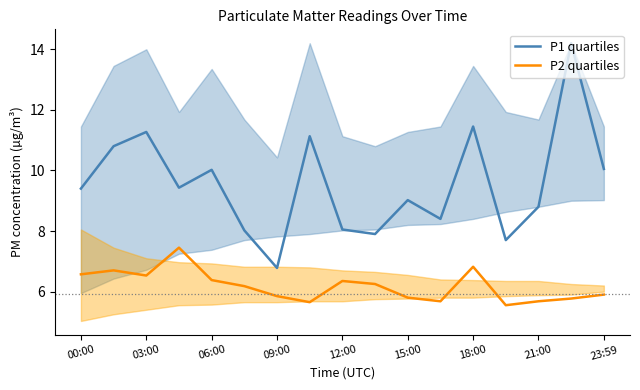

True or false: P2 quartiles has more than 0 interior local peaks.

True